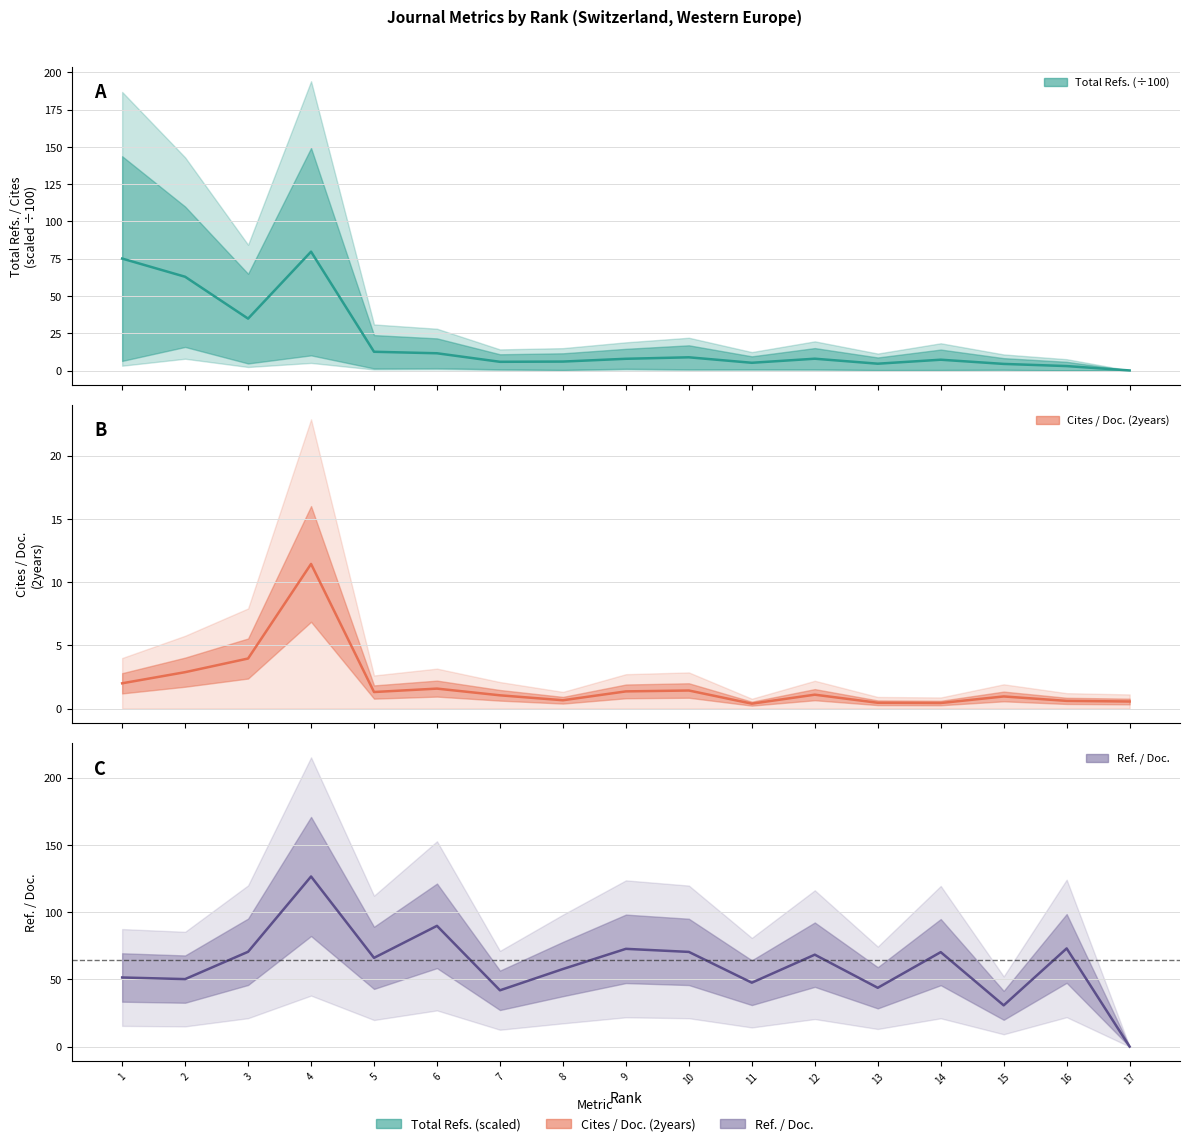

Reading right to left, list all the values displayed in this chart.

Total Refs.: 17=0.0	16=3.0	15=4.4	14=7.2	13=4.6	12=7.9	11=5.2	10=8.9	9=7.9	8=6.0	7=5.8	6=11.6	5=12.6	4=79.7	3=34.8	2=62.9	1=75.1
Cites / Doc. (2years): 17=0.6	16=0.6	15=1.0	14=0.4	13=0.5	12=1.1	11=0.4	10=1.4	9=1.4	8=0.7	7=1.1	6=1.6	5=1.3	4=11.4	3=4.0	2=2.9	1=2.0
Ref. / Doc.: 17=0.0	16=73.0	15=30.7	14=70.2	13=43.8	12=68.4	11=47.5	10=70.4	9=72.7	8=57.7	7=41.9	6=89.8	5=66.0	4=126.5	3=70.5	2=50.2	1=51.4